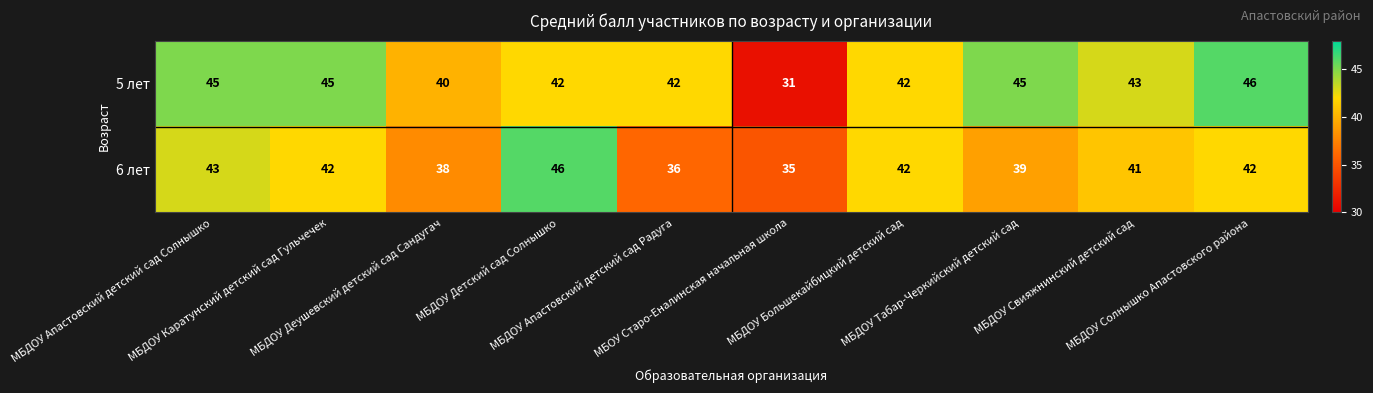

Count the number of categories in the chart.

10